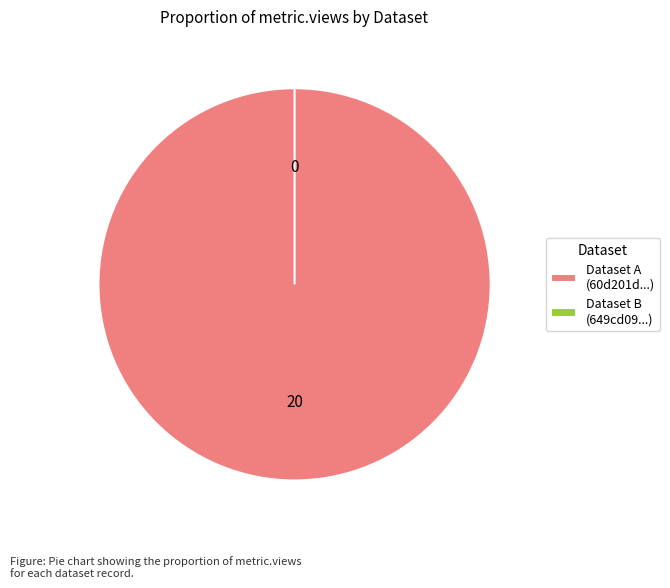

Which category accounts for the majority?

60d201d00781901de9633273